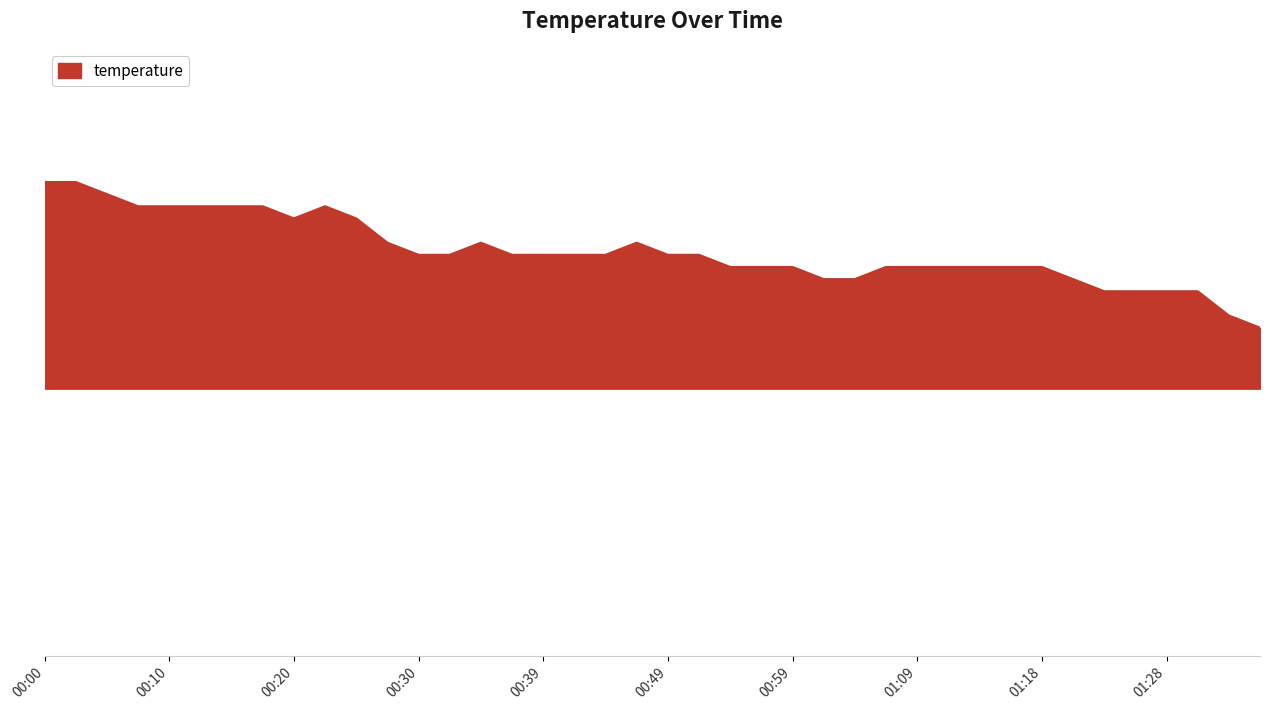

Is this an area chart (filled region under the line)?

Yes